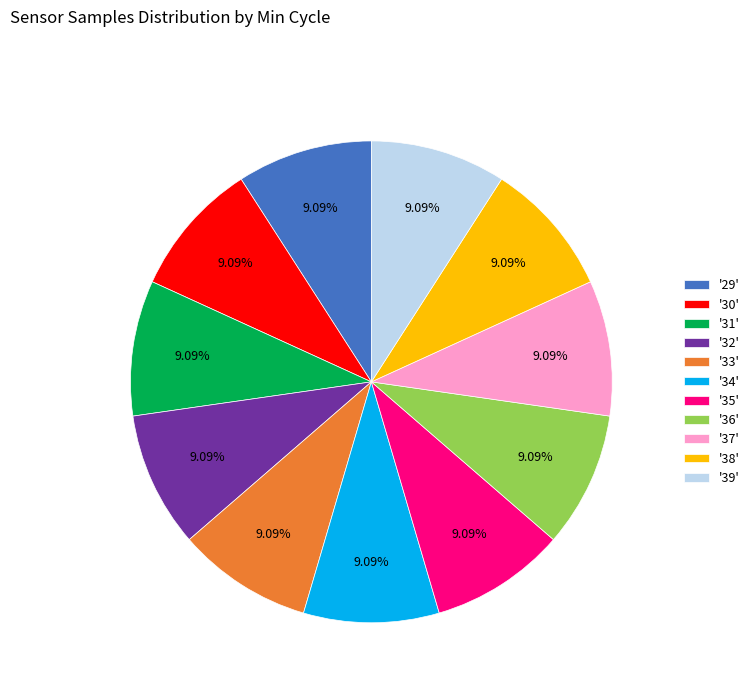

What is the ratio of the value at '38' to the value at '31'?

1.0